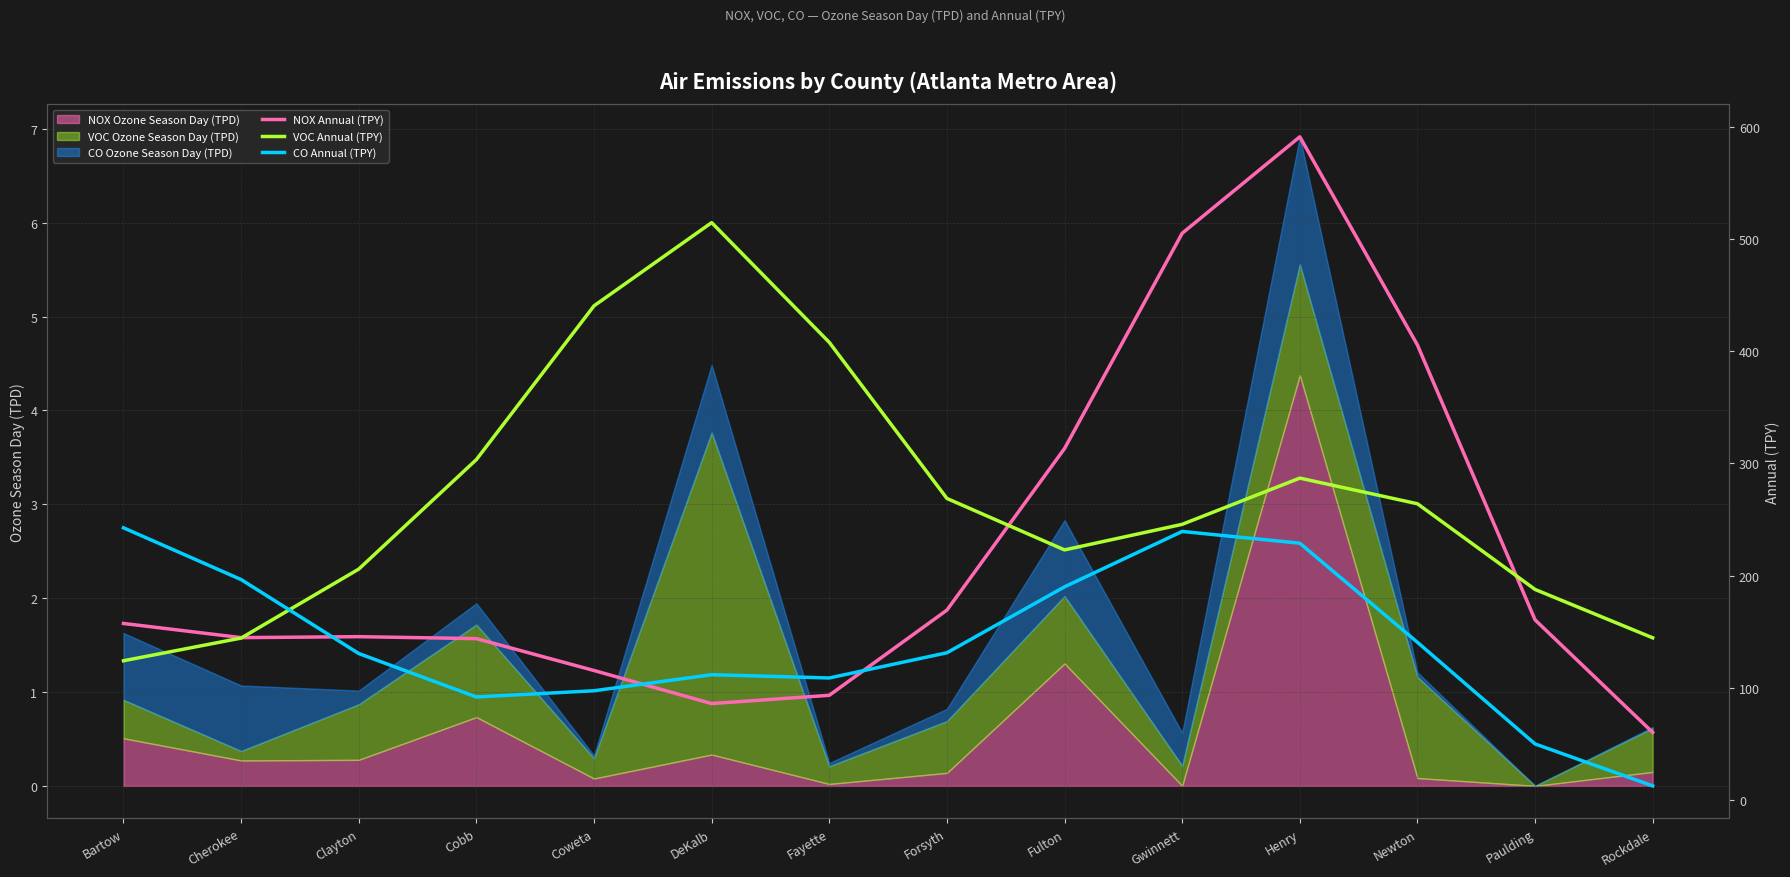

How many data points in NOX Annual (TPY) are above 157?

7